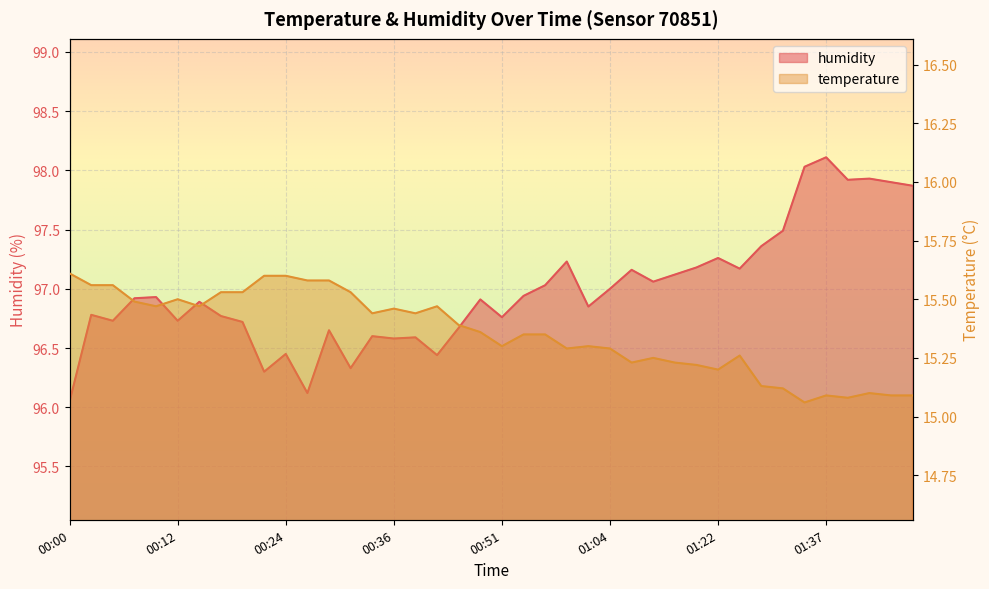

What is the label of the 19th point from the right?

00:54